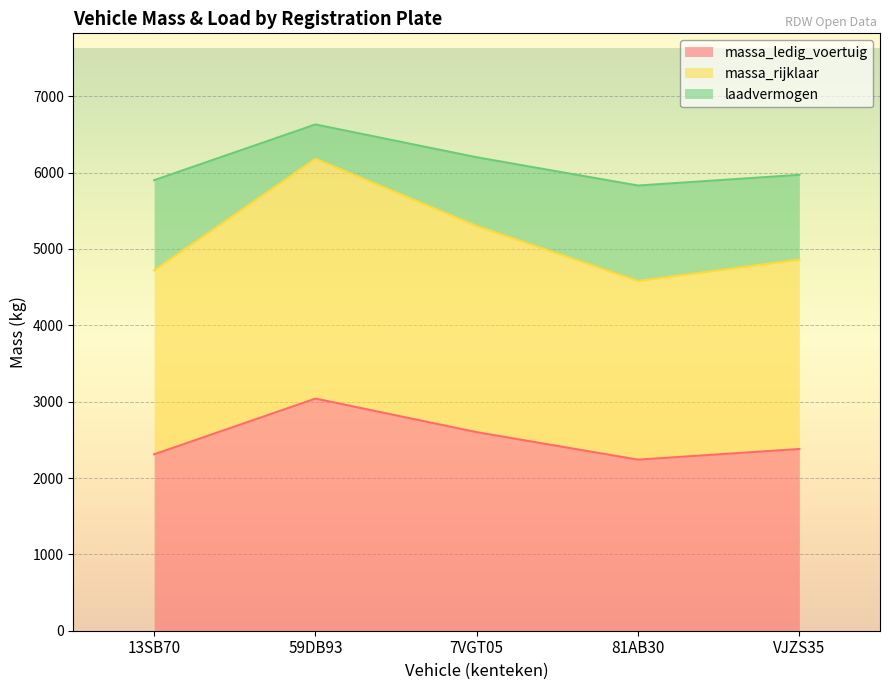

What is the total value across all series at VJZS35?

5970